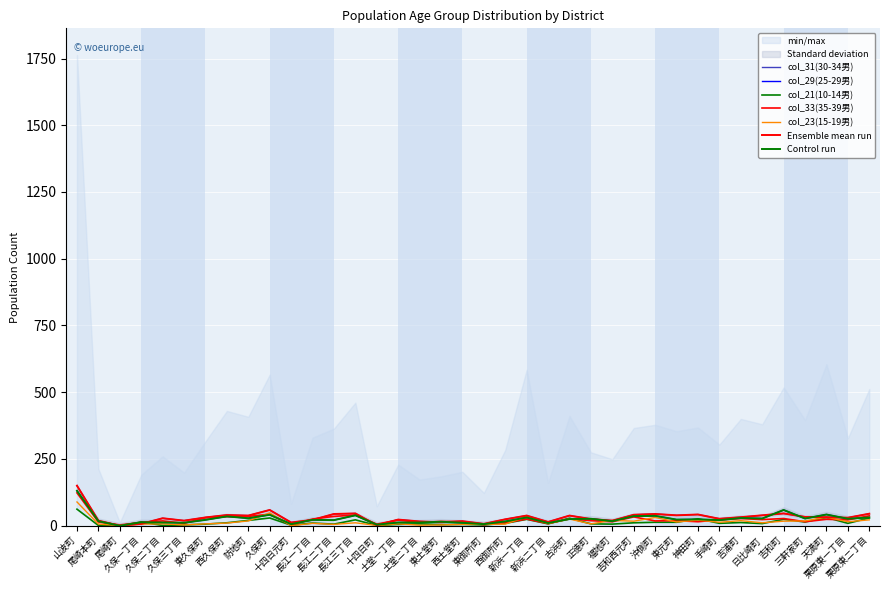

Between 久保二丁目 and 新浜二丁目, which series saw the biggest shift?

col_31(30-34男)